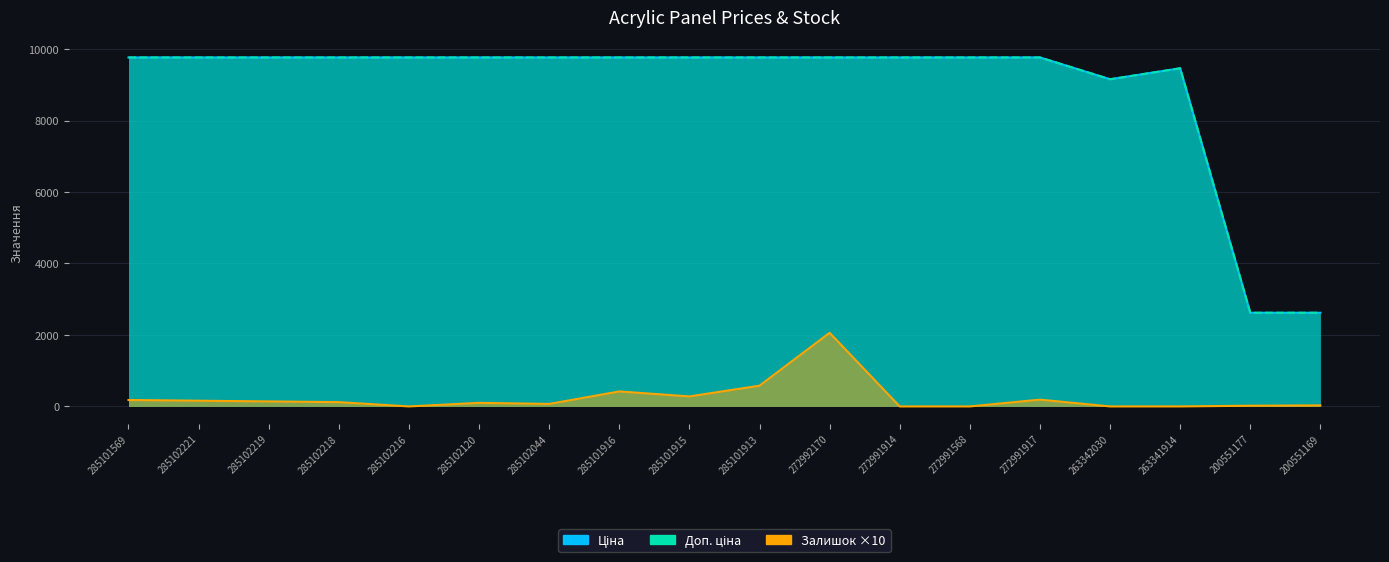

What is the label of the 5th point from the left?

285102216